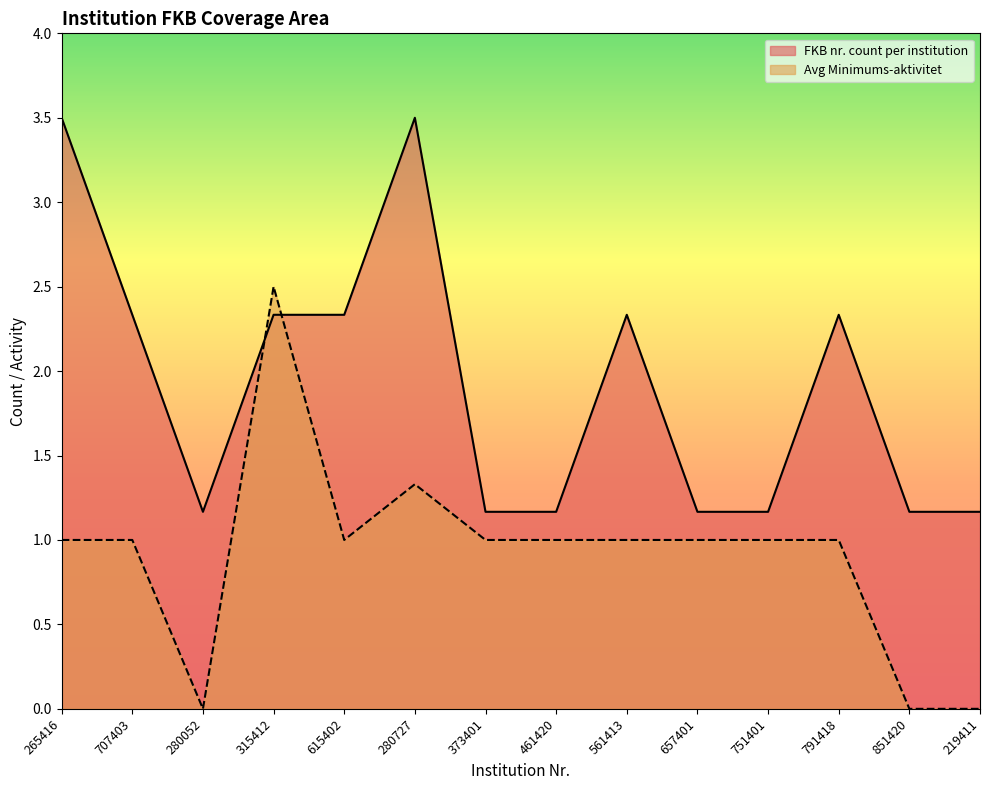

Which series ends up on top after the final intersection of FKB nr. count per institution and Avg Minimums-aktivitet?

FKB nr. count per institution